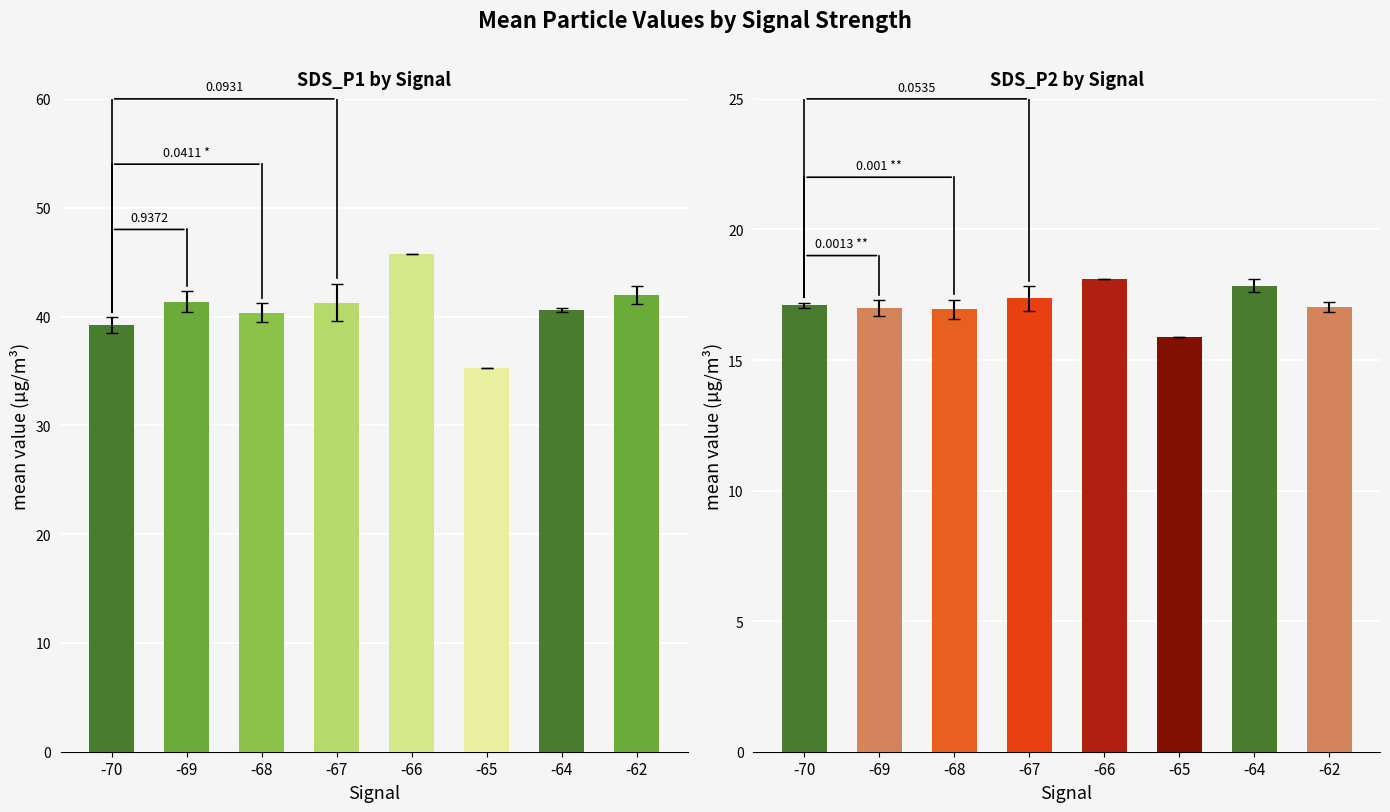

Reading left to right, extract all data points from this chart.

SDS_P1: -70=39.2	-69=41.4	-68=40.4	-67=41.3	-66=45.7	-65=35.3	-64=40.6	-62=42.0
SDS_P2: -70=17.1	-69=17.0	-68=16.9	-67=17.4	-66=18.1	-65=15.9	-64=17.9	-62=17.0